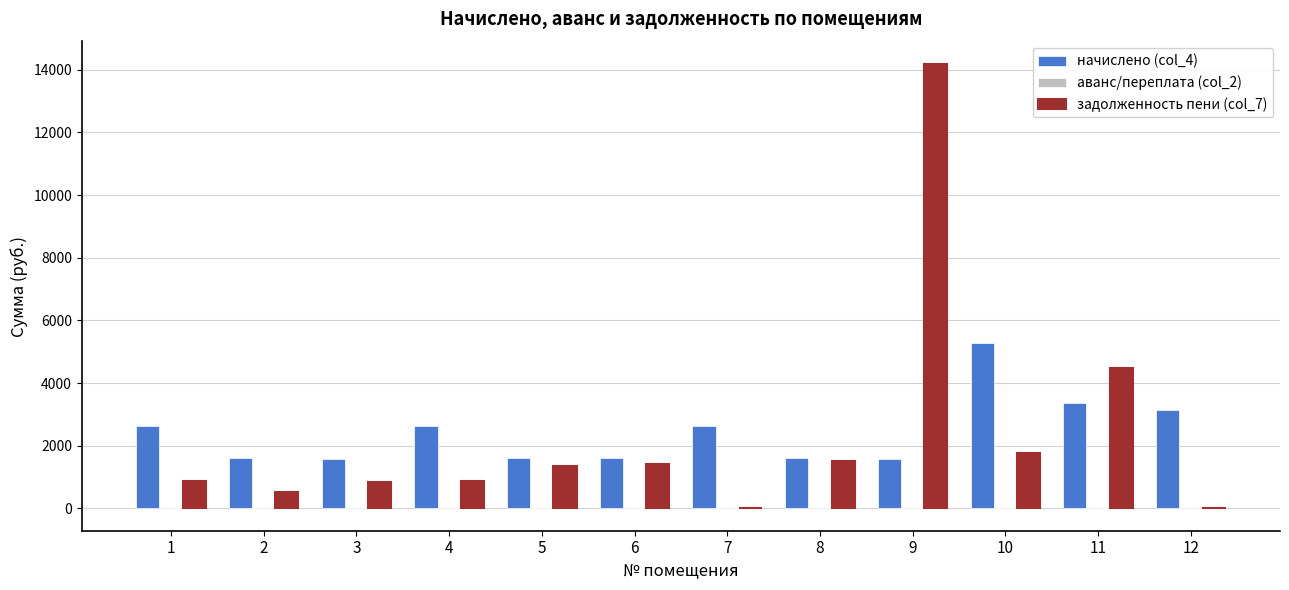

What is the maximum value shown in the chart?

14191.3